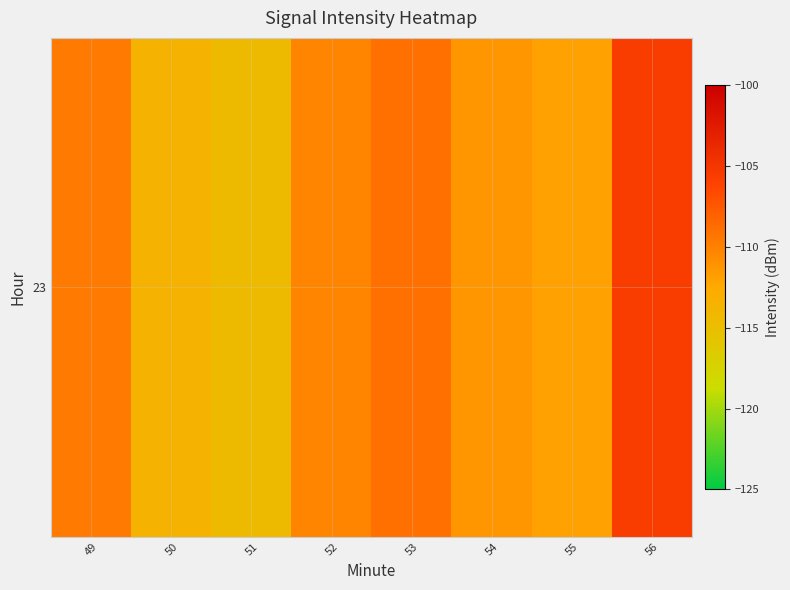

What is the difference between the maximum and minimum values?

9.0